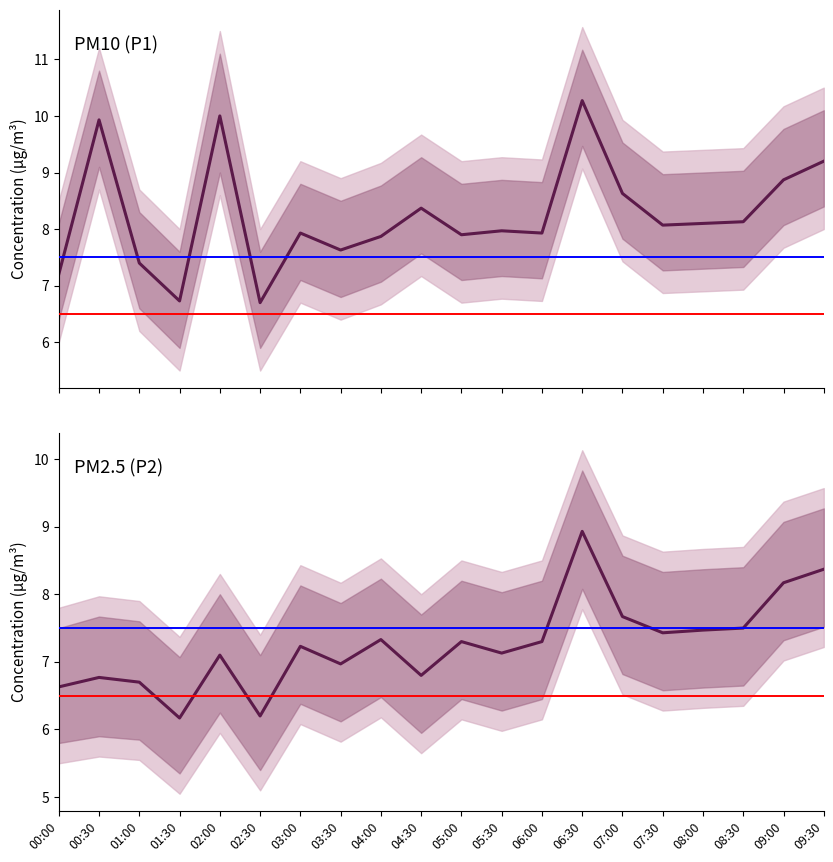

Reading left to right, list all the values displayed in this chart.

P1: 7.2	9.9	7.4	6.7	10.0	6.7	7.9	7.6	7.9	8.4	7.9	8.0	7.9	10.3	8.6	8.1	8.1	8.1	8.9	9.2
P2: 6.6	6.8	6.7	6.2	7.1	6.2	7.2	7.0	7.3	6.8	7.3	7.1	7.3	8.9	7.7	7.4	7.5	7.5	8.2	8.4
P1_hi: 8.5	11.2	8.7	8.0	11.5	8.0	9.2	8.9	9.2	9.7	9.2	9.3	9.2	11.6	9.9	9.4	9.4	9.4	10.2	10.5
P1_lo: 6.0	8.7	6.2	5.5	8.6	5.5	6.7	6.4	6.7	7.2	6.7	6.8	6.7	9.1	7.4	6.9	6.9	6.9	7.7	8.0
P2_hi: 7.8	8.0	7.9	7.4	8.3	7.4	8.4	8.2	8.5	8.0	8.5	8.3	8.5	10.1	8.9	8.6	8.7	8.7	9.4	9.6
P2_lo: 5.5	5.6	5.5	5.0	6.0	5.1	6.1	5.8	6.2	5.7	6.2	6.0	6.2	7.8	6.5	6.3	6.3	6.3	7.0	7.2